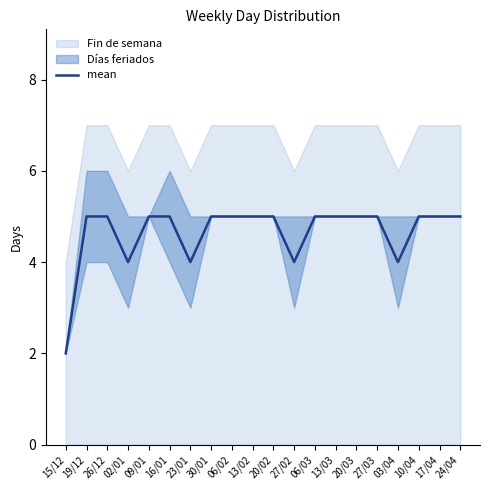

List the labels in order of value, largest first.

19/12, 26/12, 09/01, 16/01, 30/01, 06/02, 13/02, 20/02, 06/03, 13/03, 20/03, 27/03, 10/04, 17/04, 24/04, 02/01, 23/01, 27/02, 03/04, 15/12